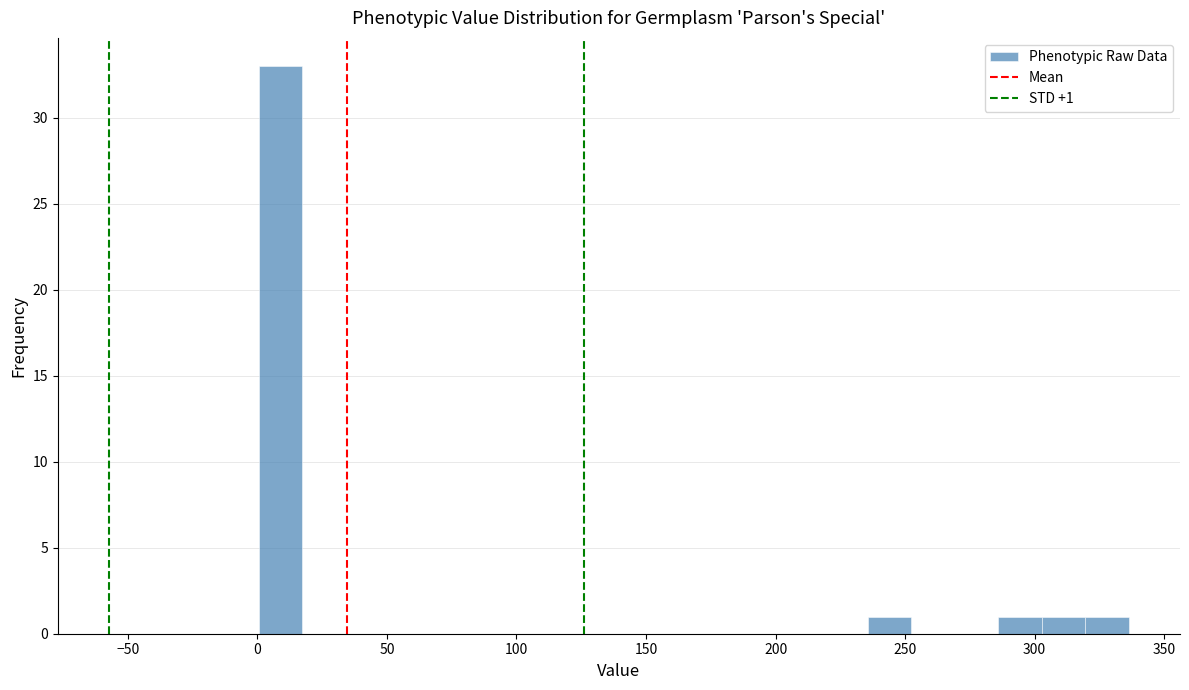

Read against the x-axis, roughly where is the centre of the tallest bar?

10